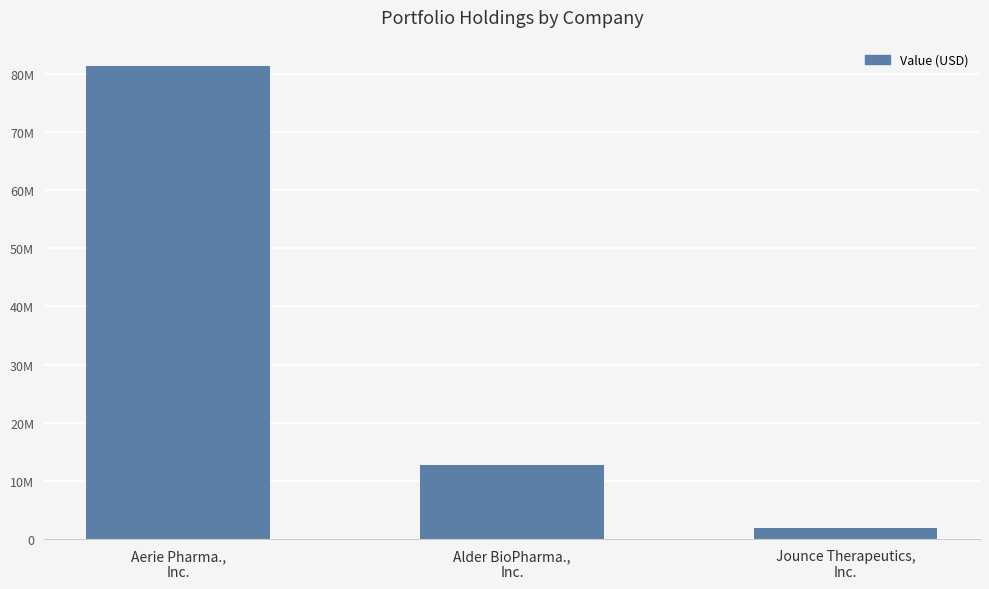

Is it true that the value at Jounce Therapeutics,
Inc. is 1868000?

True